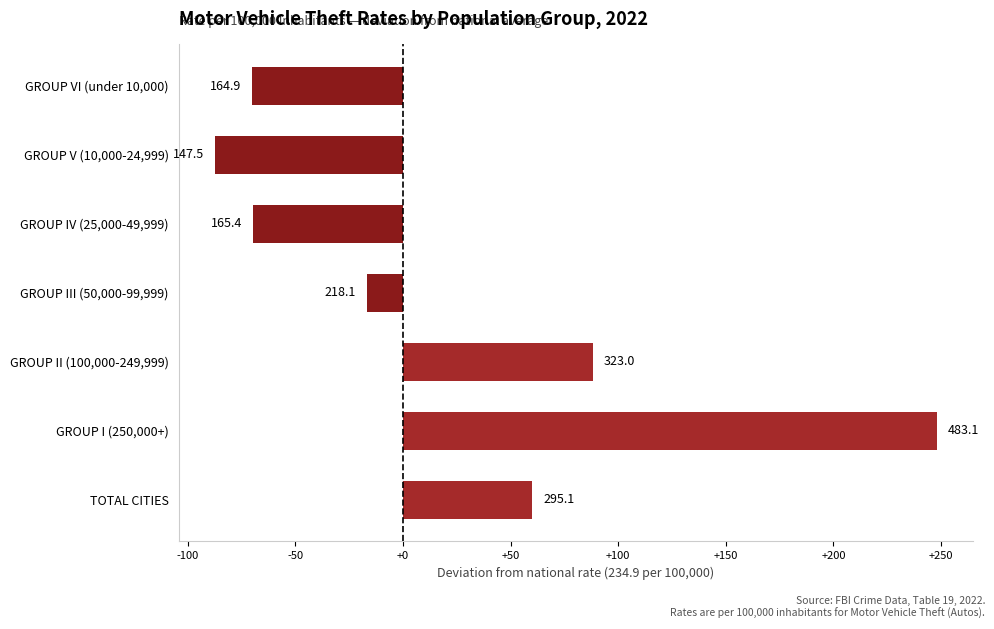

How many bars are there in total?

7